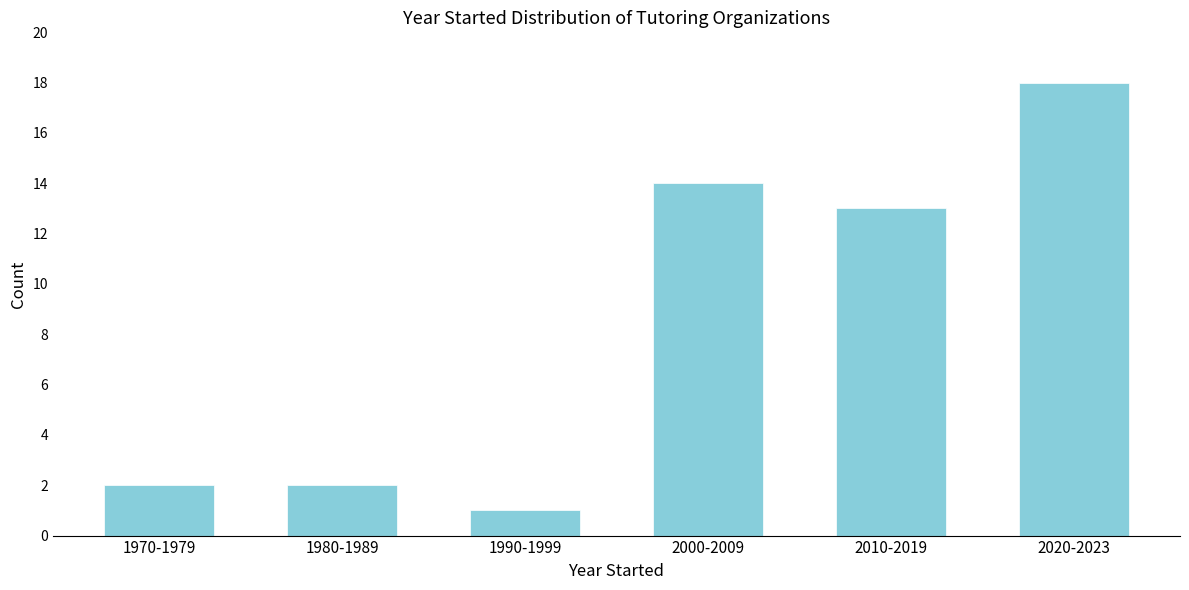

Reading left to right, transcribe all the data shown in this chart.

1970-1979=2	1980-1989=2	1990-1999=1	2000-2009=14	2010-2019=13	2020-2023=18